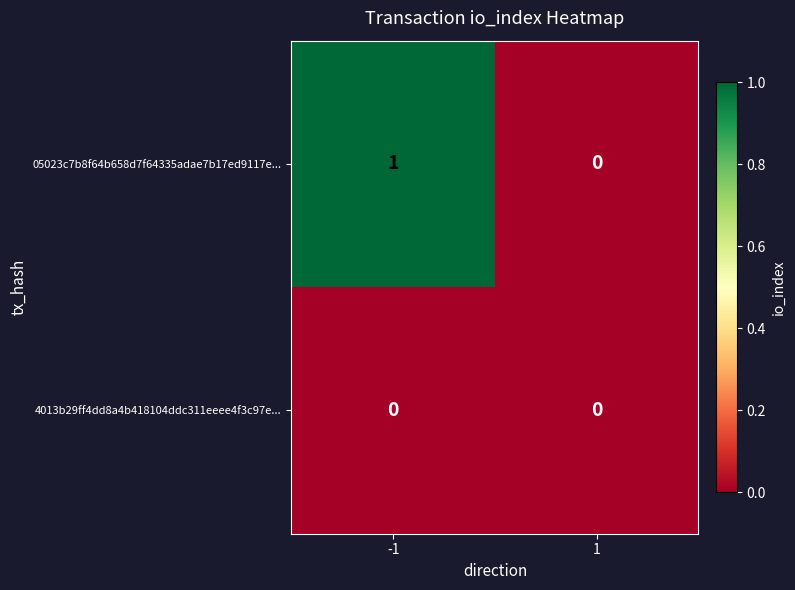

At which category is the sum across all series the highest?

-1